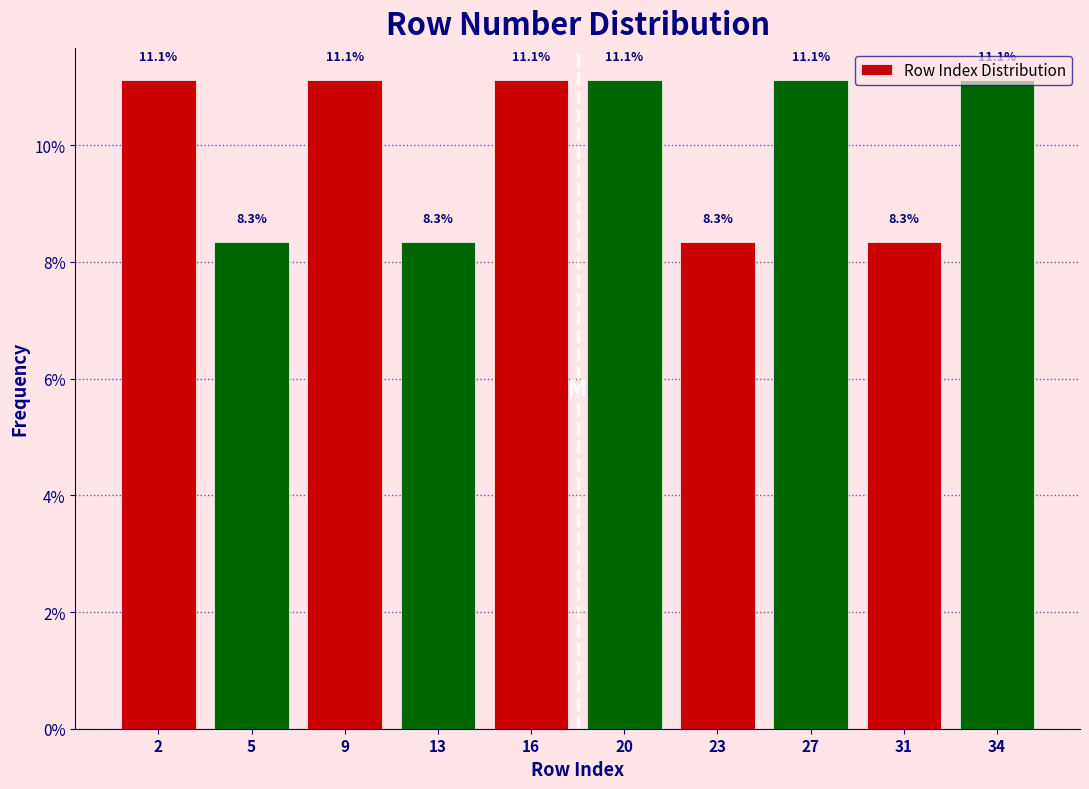

What is the average value?

10.0